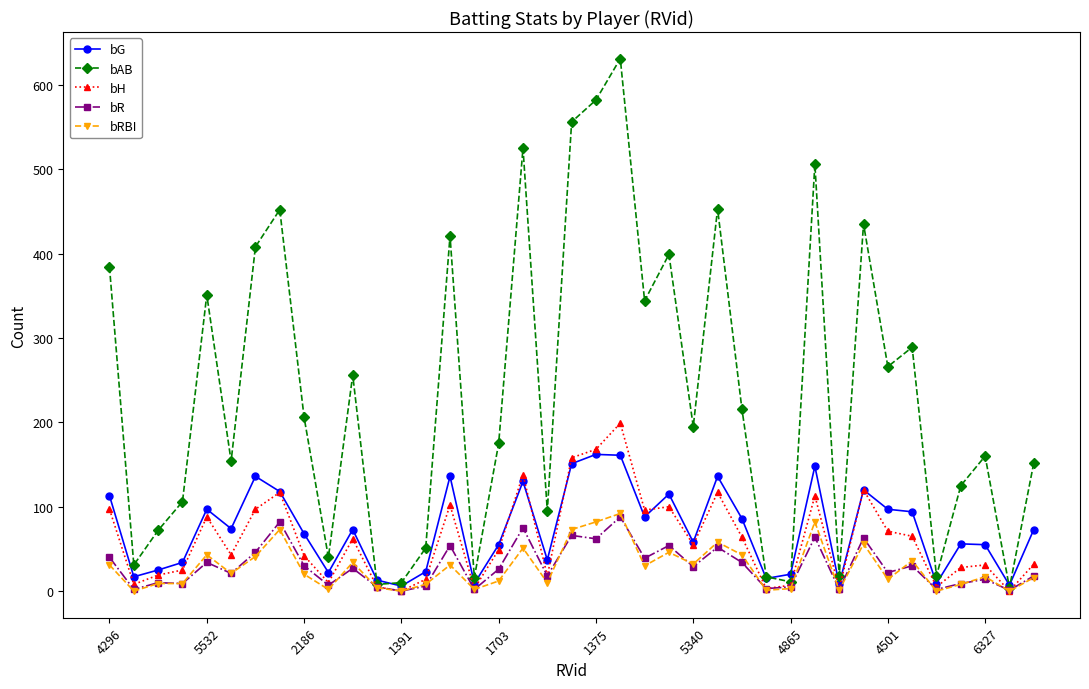

How many data points in bR are less than 26?

19